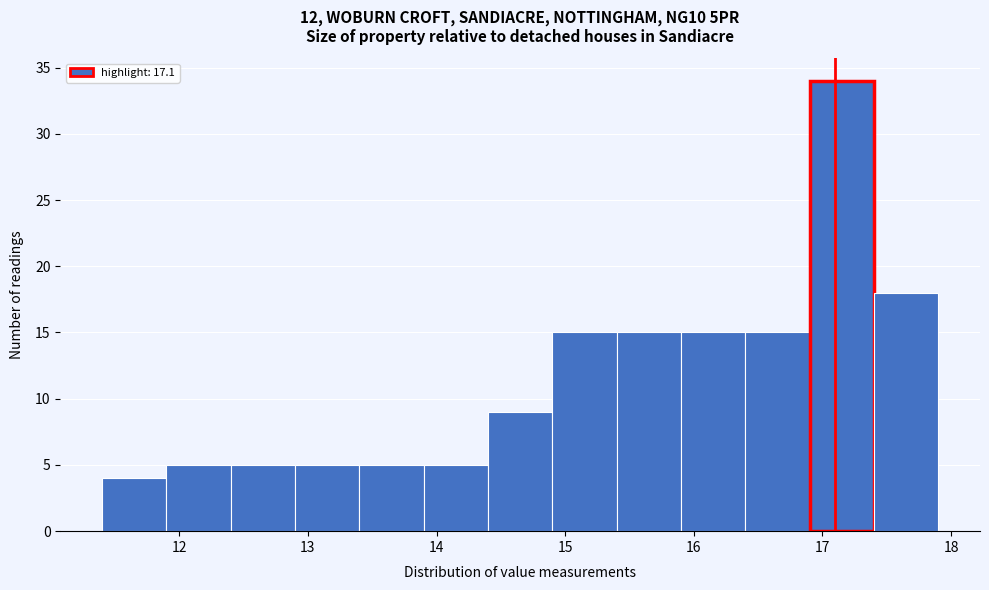

How tall is the bar that spans 15.9 to 16.4 on the x-axis? The values are not printed on the chart, so give them approximately, as read against the axis.

15